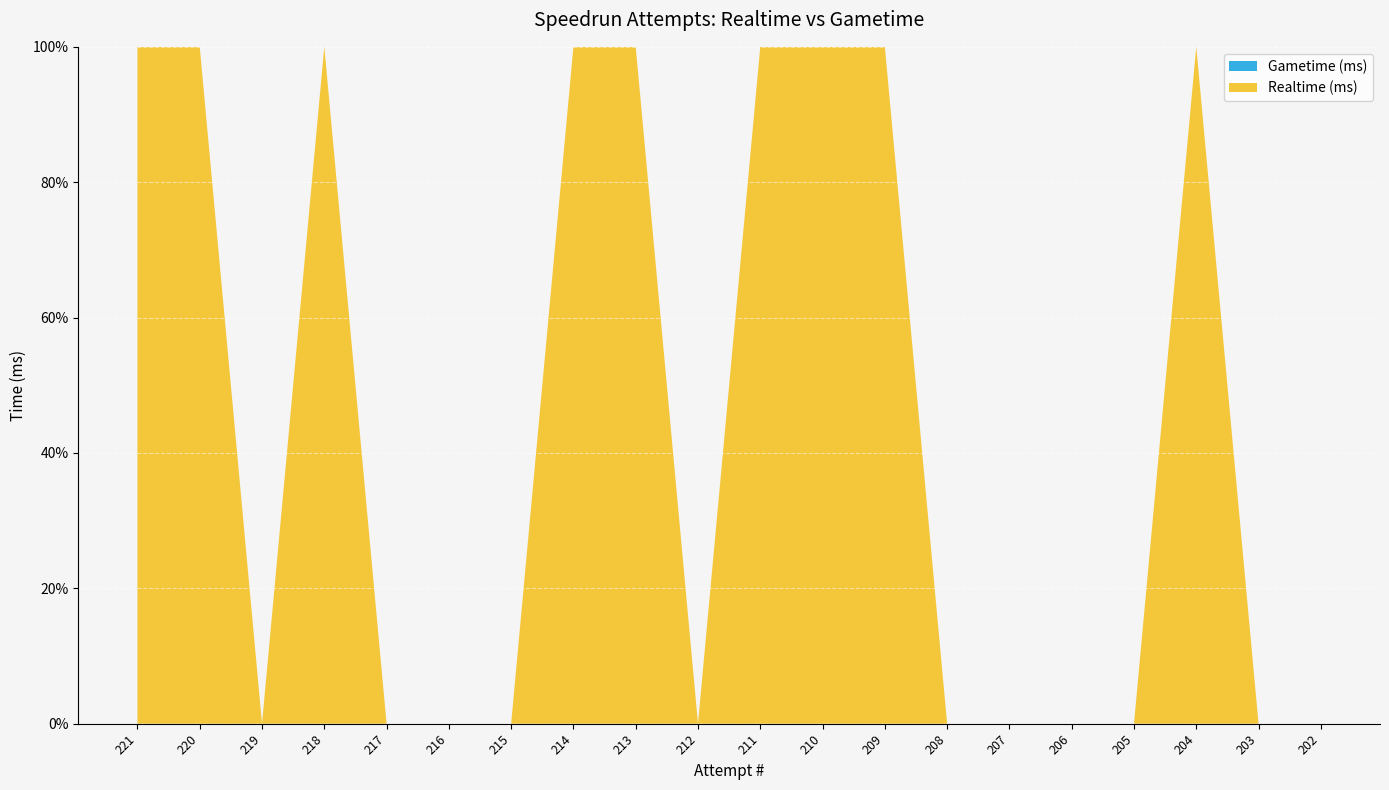

Reading right to left, extract all data points from this chart.

Realtime (ms): 0	0	3160390	0	0	0	0	3134562	3293647	3222146	0	3125410	8150835	0	0	0	7933528	0	6452251	6202396
Gametime (ms): 0	0	0	0	0	0	0	0	0	0	0	0	0	0	0	0	0	0	0	0